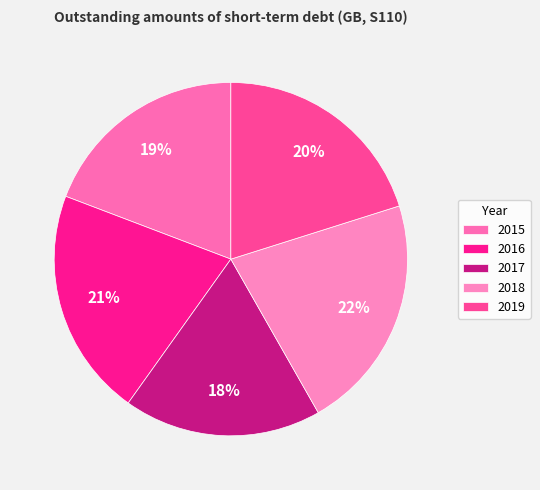

Rank the categories by value from lowest to highest.

2017, 2015, 2019, 2016, 2018